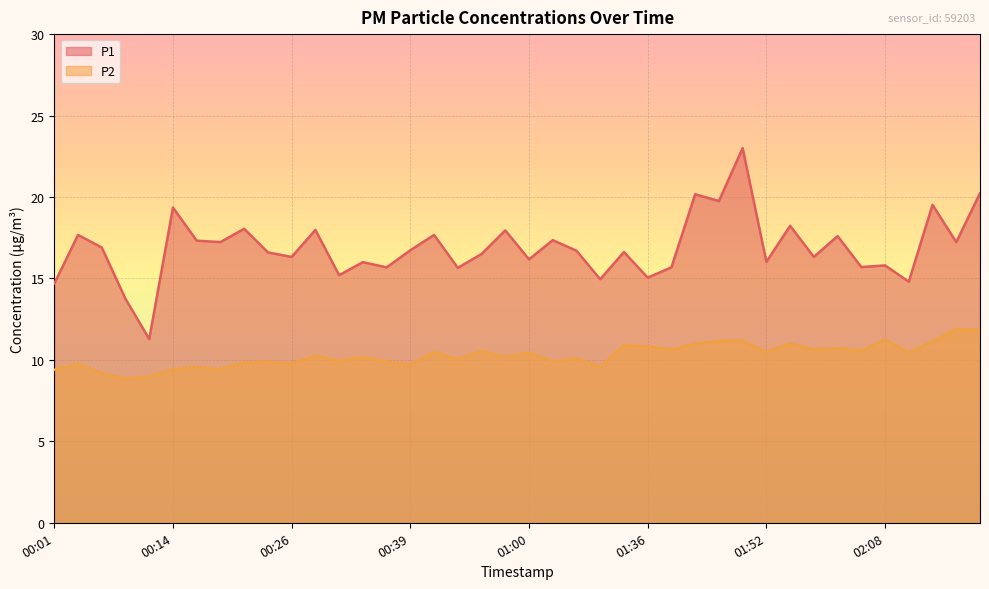

True or false: P2 and P1 cross at least once.

False